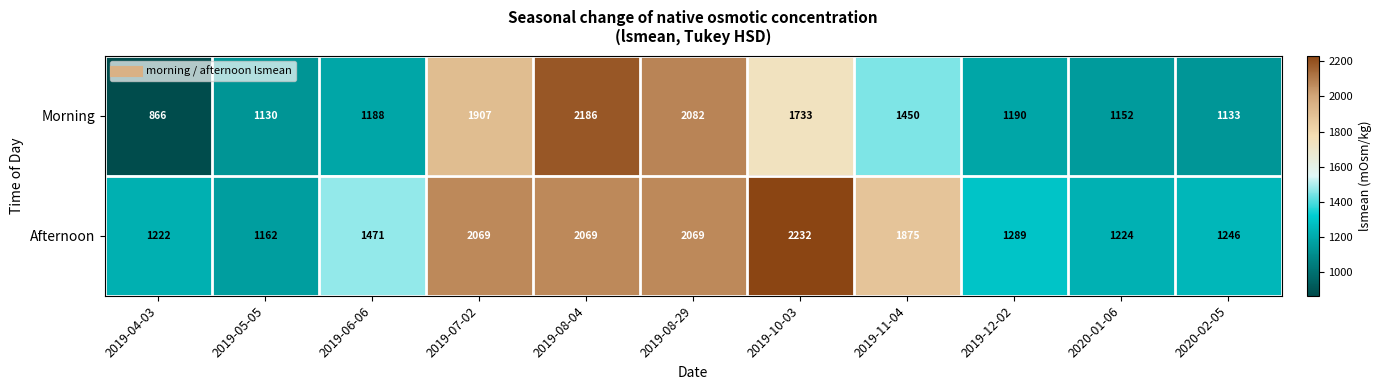

What is the greatest value displayed?

2232